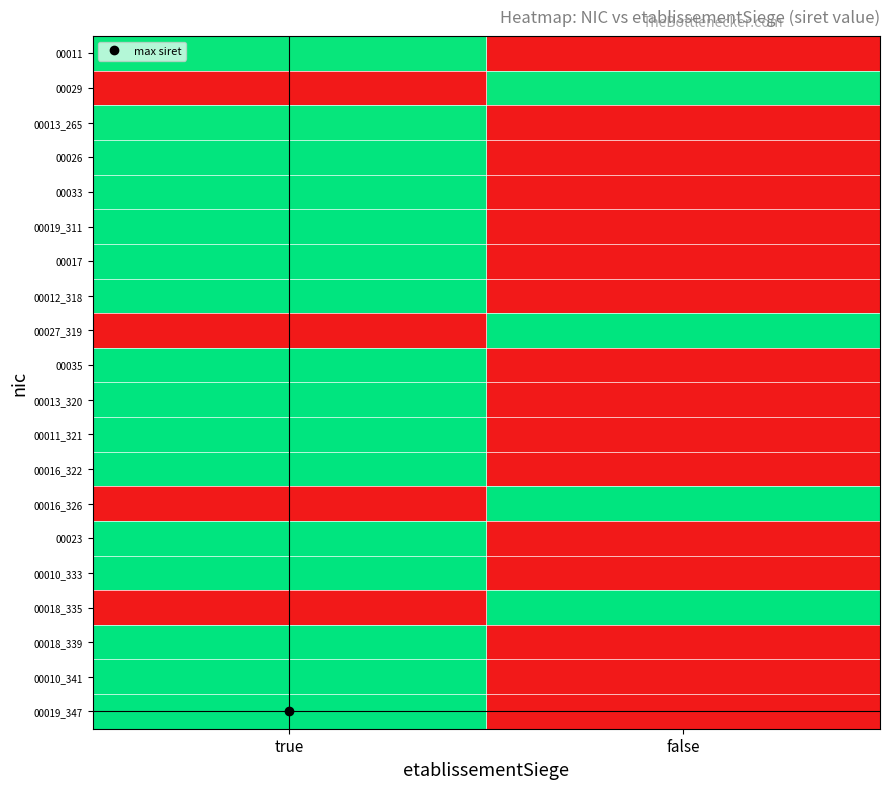

Reading left to right, extract all data points from this chart.

00011: true=30.7	false=0.0
00029: true=0.0	false=30.7
00013_265: true=30.9	false=0.0
00026: true=31.0	false=0.0
00033: true=31.1	false=0.0
00019_311: true=31.1	false=0.0
00017: true=31.1	false=0.0
00012_318: true=31.1	false=0.0
00027_319: true=0.0	false=31.1
00035: true=31.1	false=0.0
00013_320: true=31.1	false=0.0
00011_321: true=31.1	false=0.0
00016_322: true=31.1	false=0.0
00016_326: true=0.0	false=31.1
00023: true=31.1	false=0.0
00010_333: true=31.1	false=0.0
00018_335: true=0.0	false=31.1
00018_339: true=31.2	false=0.0
00010_341: true=31.2	false=0.0
00019_347: true=31.2	false=0.0